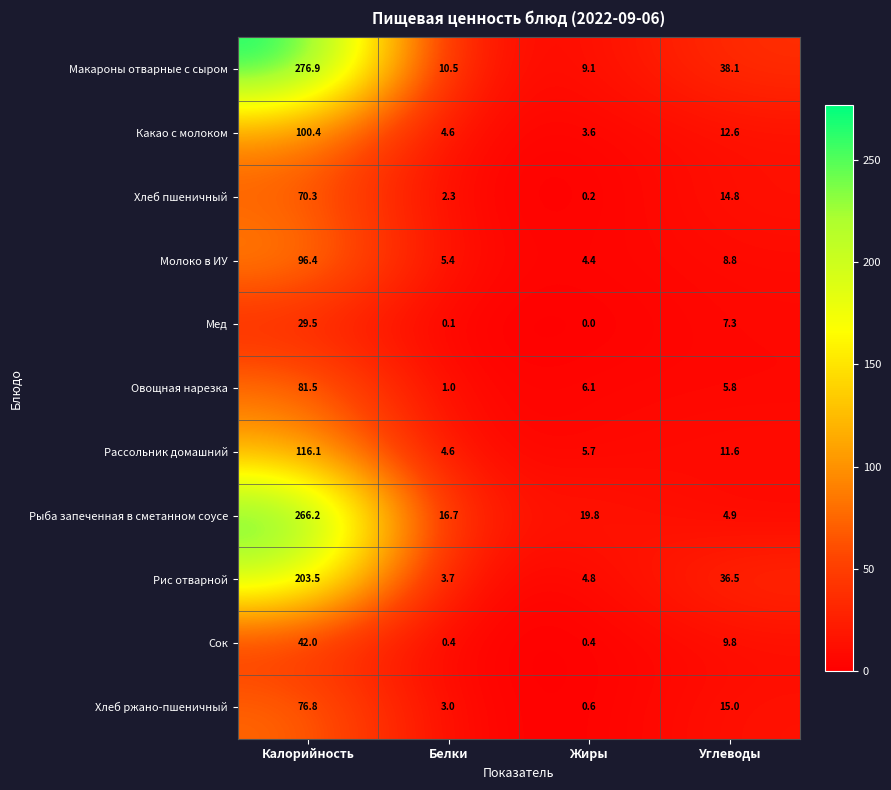

Which series has the largest range (max minus min)?

Макароны отварные с сыром